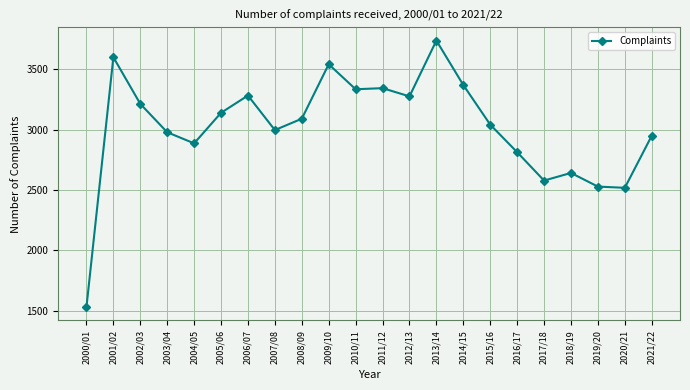

What is the average value?

3018